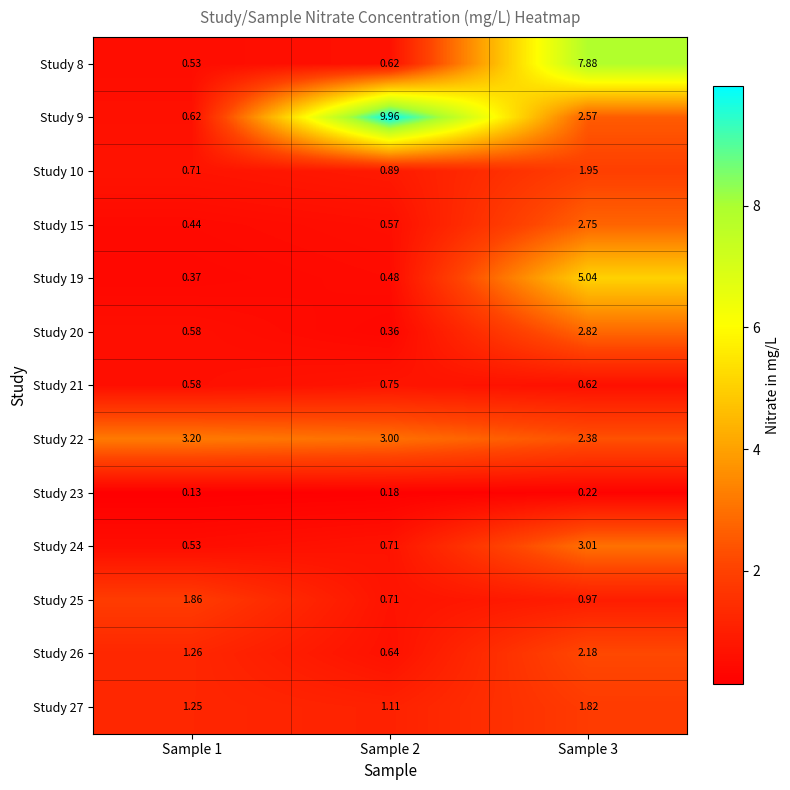

Is the value of Study 15 at Sample 1 greater than the value of Study 27 at Sample 1?

No